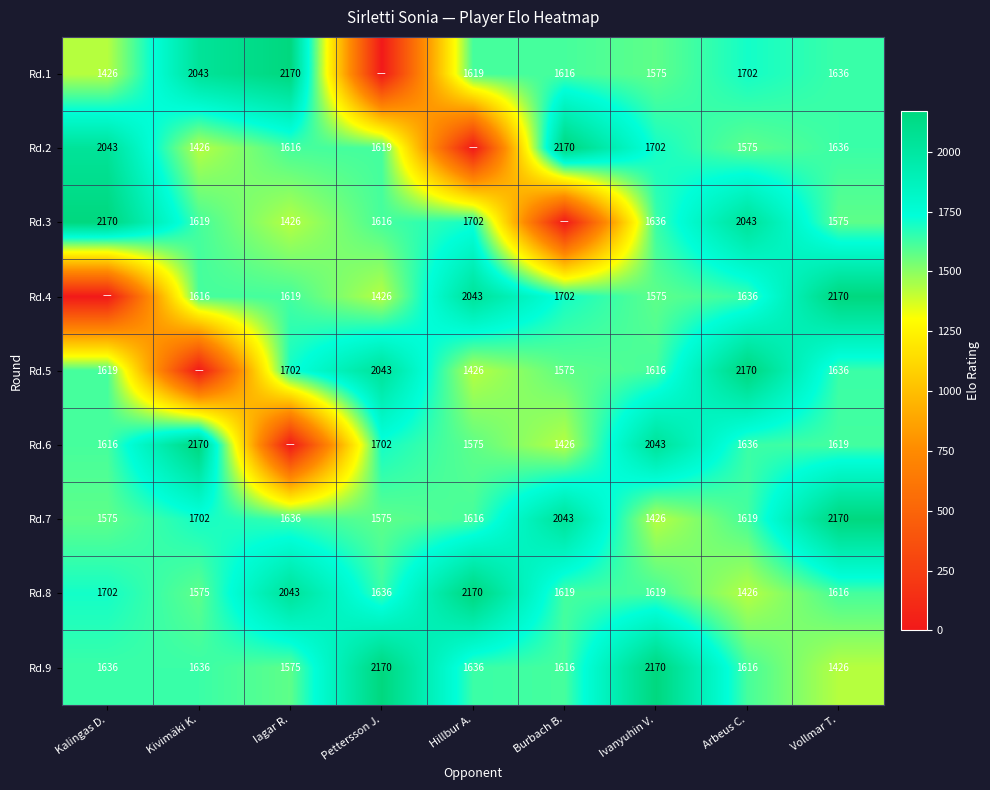

What is the lowest value of the Rd.9 series?

1426